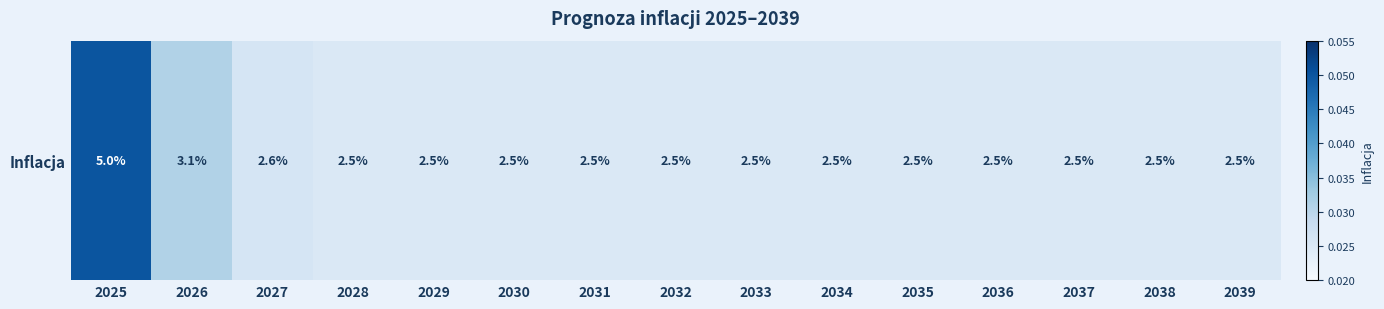

True or false: the data shows 0.1 at 2025.

False